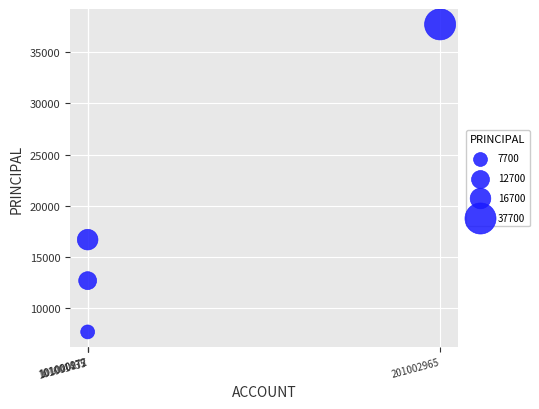

What Y value in the scatter plot is closest to 22700?

16700